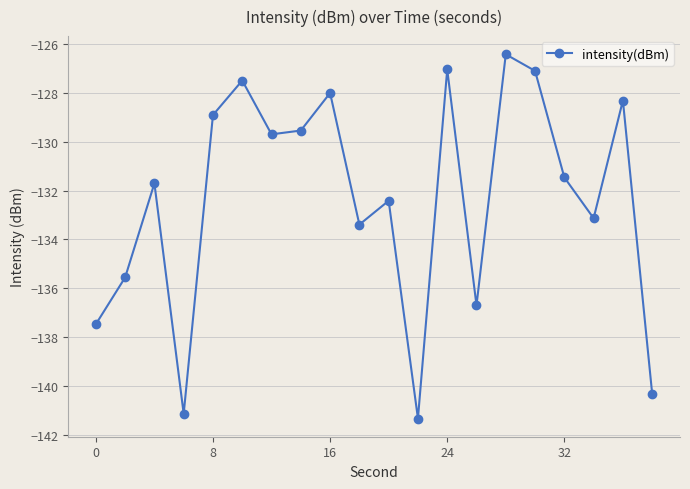

What is the sum of all values?

-2647.1